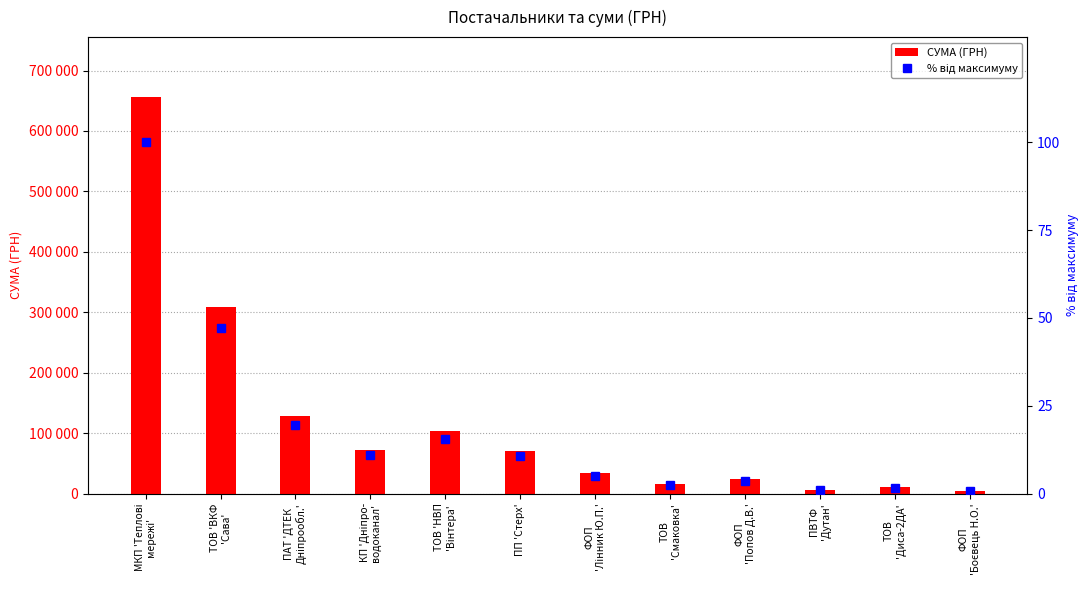

What is the sum of all % від максимуму values?

218.1